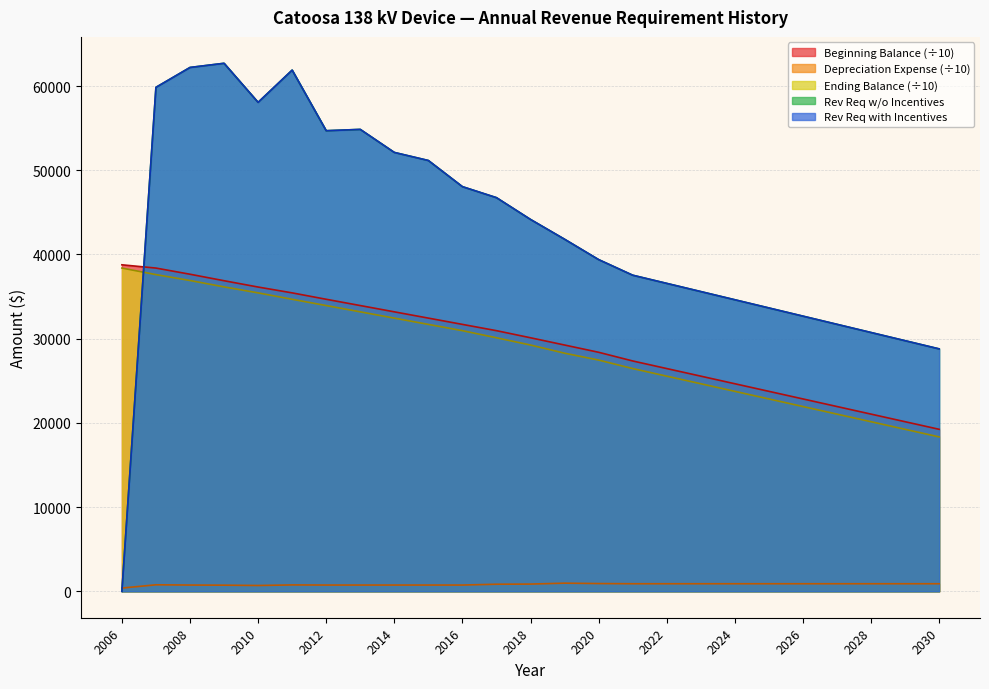

Where is the first local maximum for Rev Req with Incentives?

2009